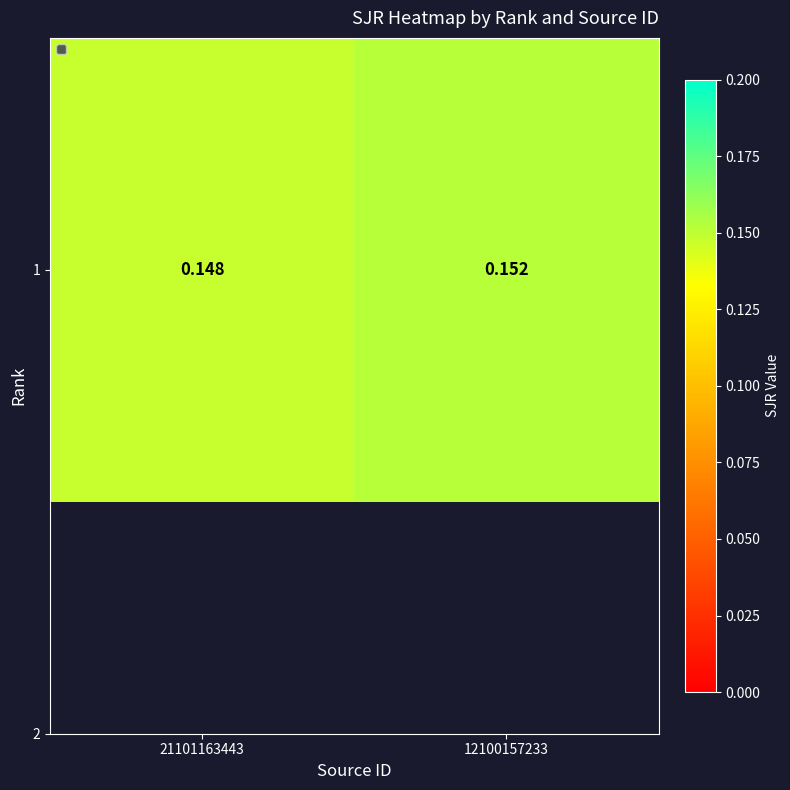

The value at 12100157233 is 0.2. True or false?

True